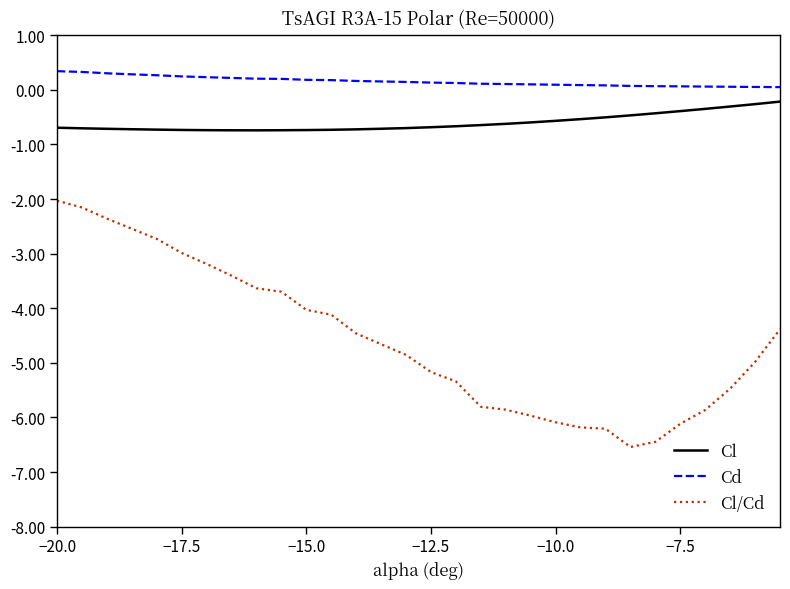

Which series has the largest total across all categories?

Cd